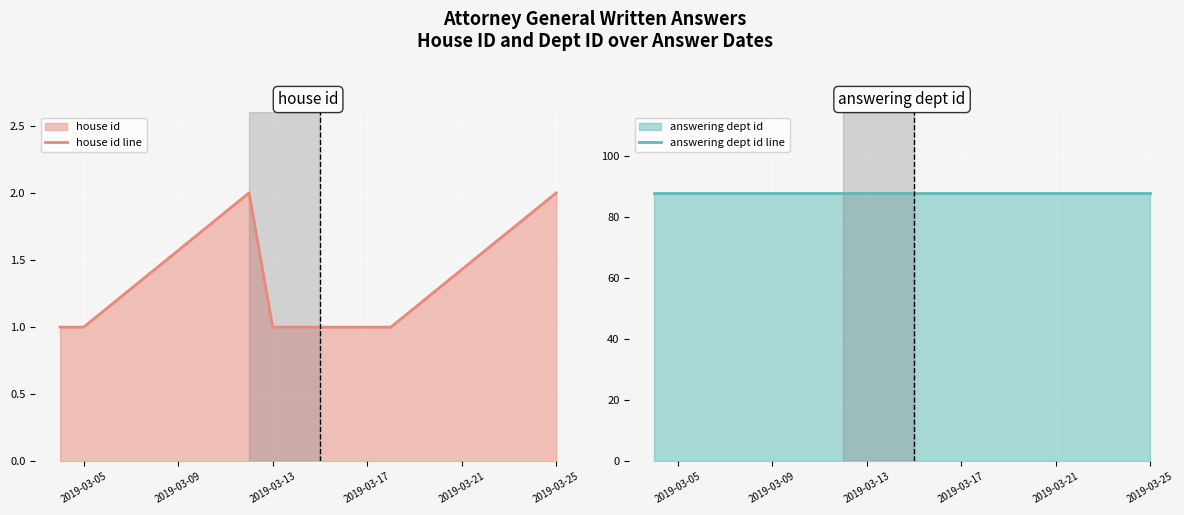

The value of house id line at 2019-03-05 is 2. True or false?

False